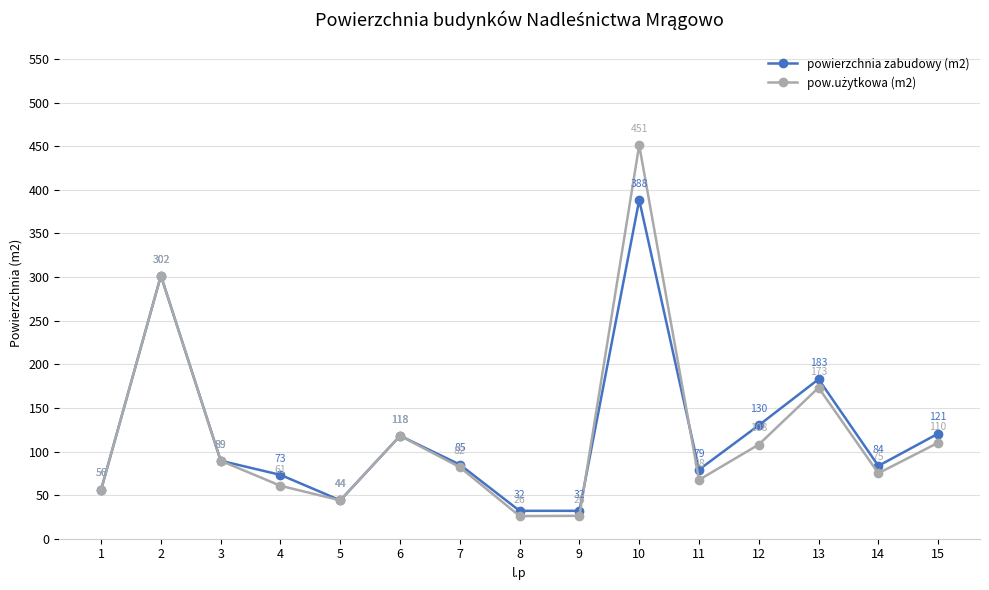

True or false: powierzchnia zabudowy (m2) has a value of 64.3 at 15.

False